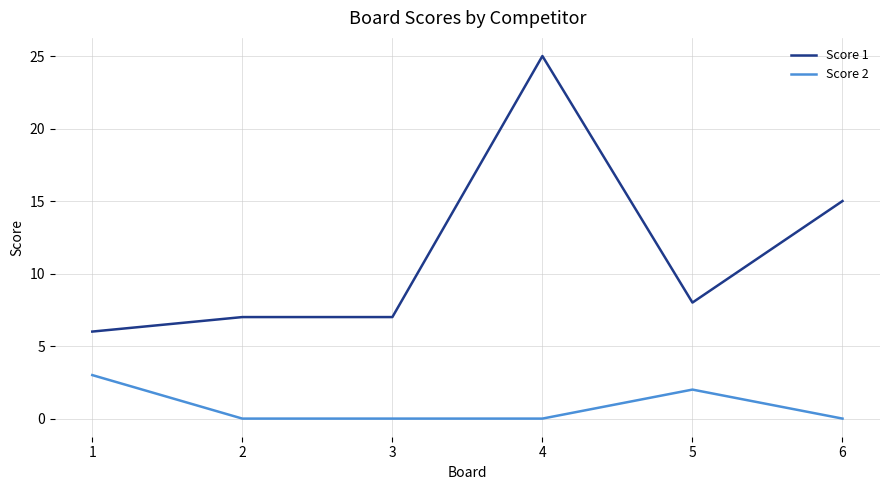

What is the maximum value for Score 1?

25